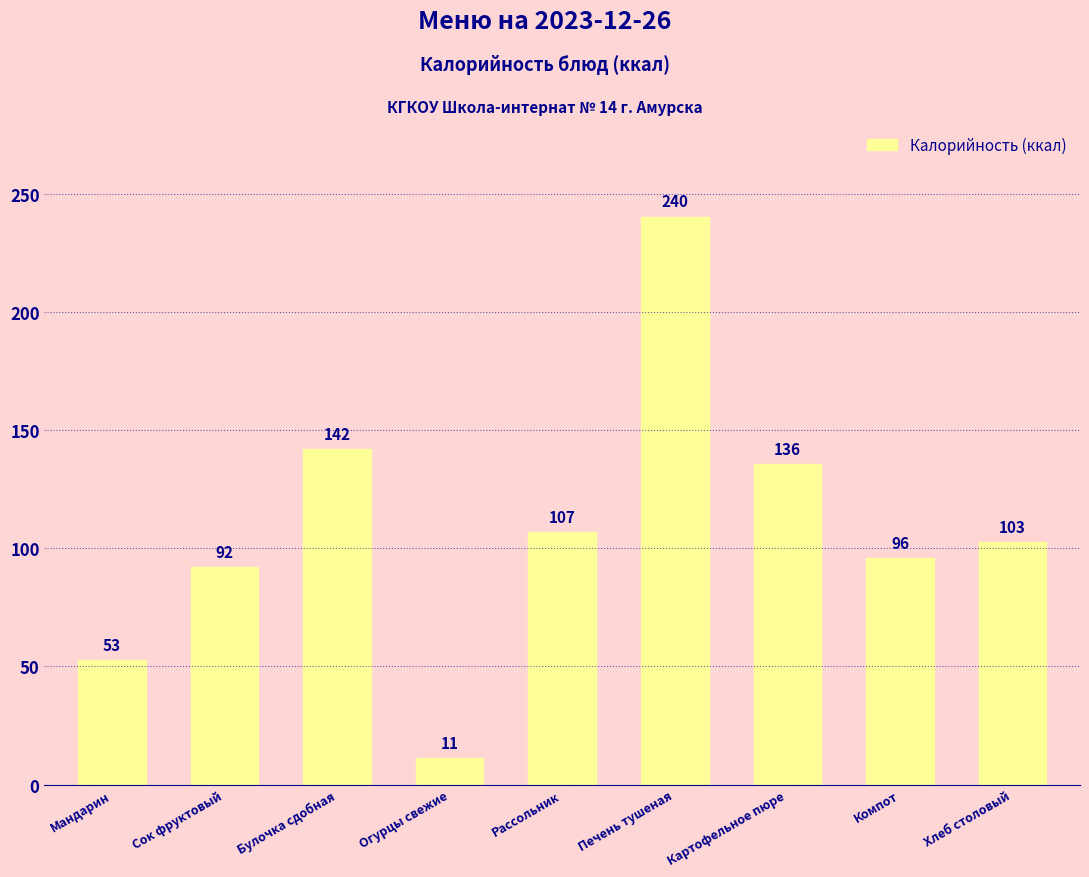

How many bars are there in total?

9